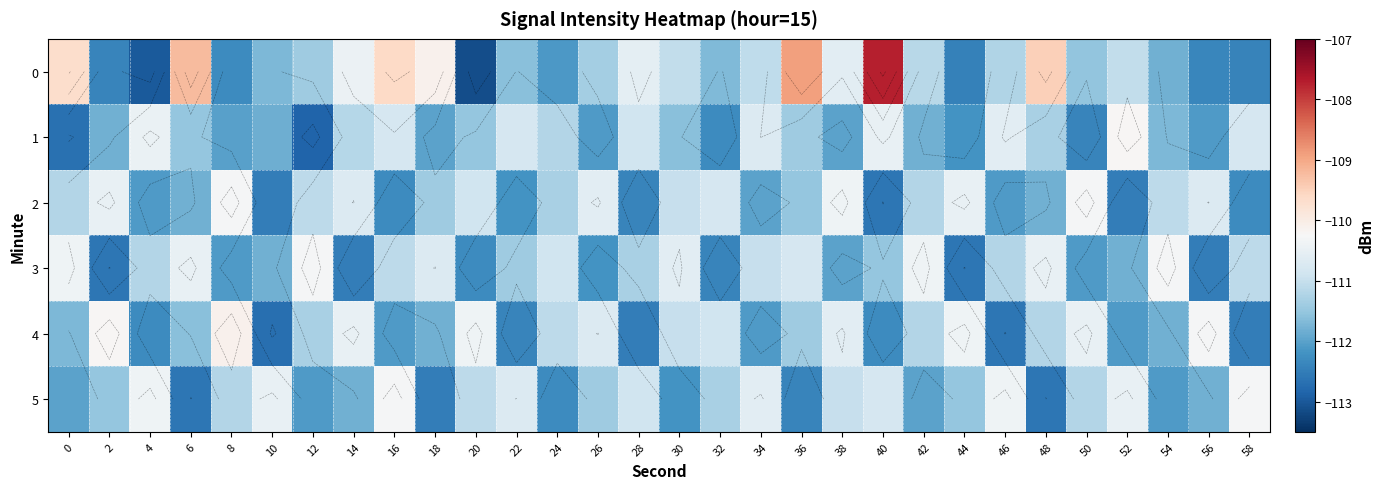

How many series are shown in this chart?

6